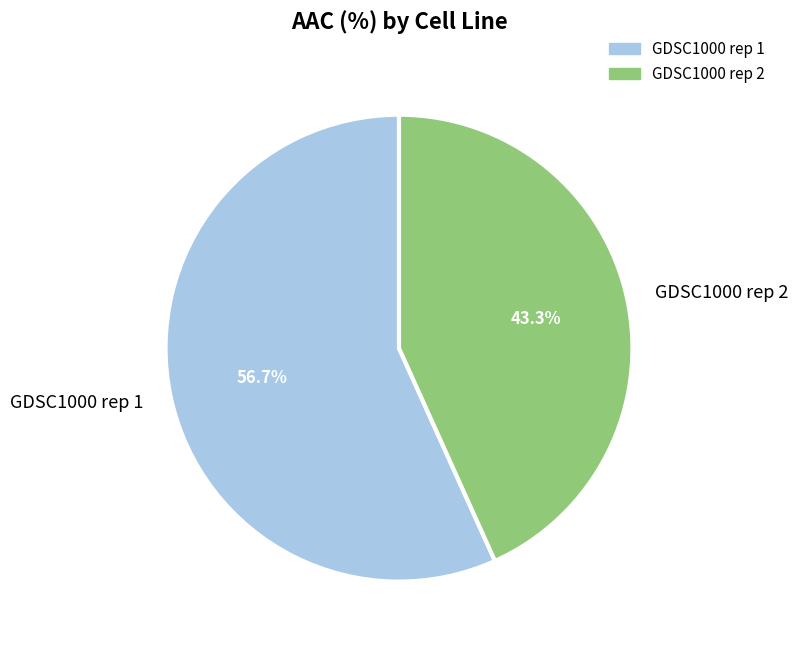

Combined, what portion of the pie is GDSC1000 rep 1 and GDSC1000 rep 2?

100.0%